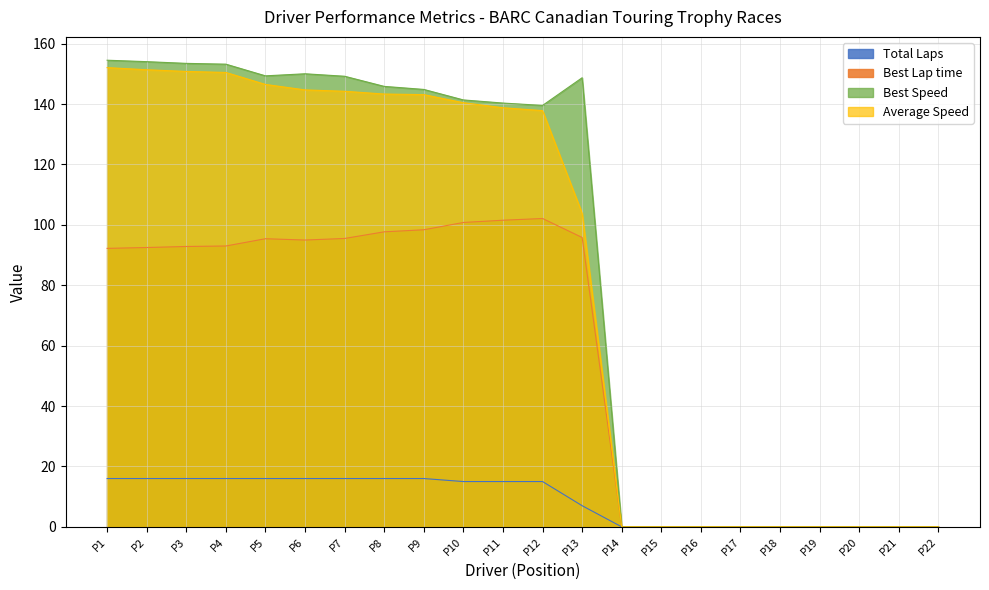

At how many categories does at least one series exceed 59?

13